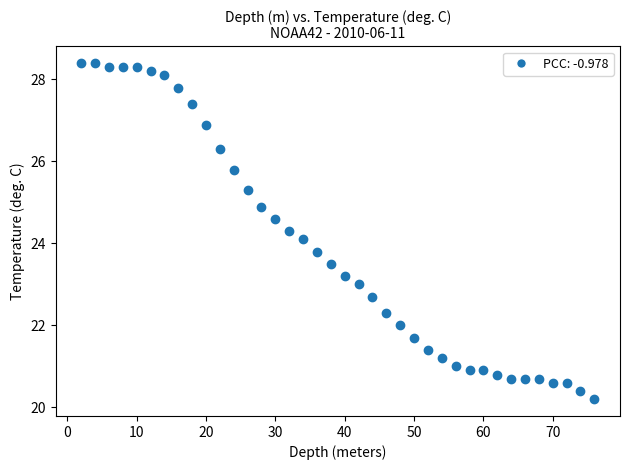

What Y value in the scatter plot is closest to 24?

24.1